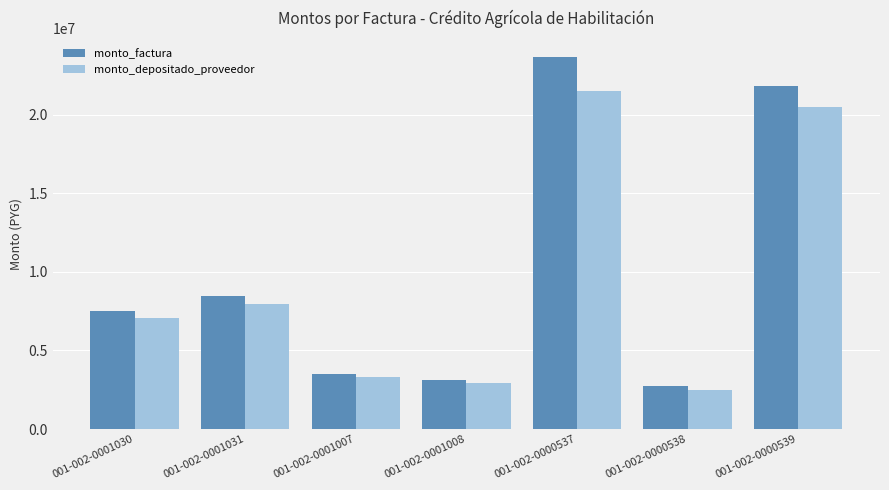

What is the spread (max minus min) of values at 001-002-0001030?

443633